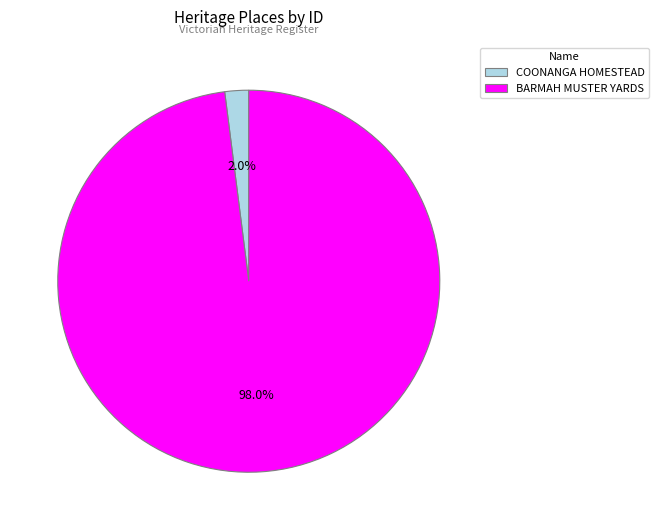

How much of the chart is everything except COONANGA HOMESTEAD?

98.0%